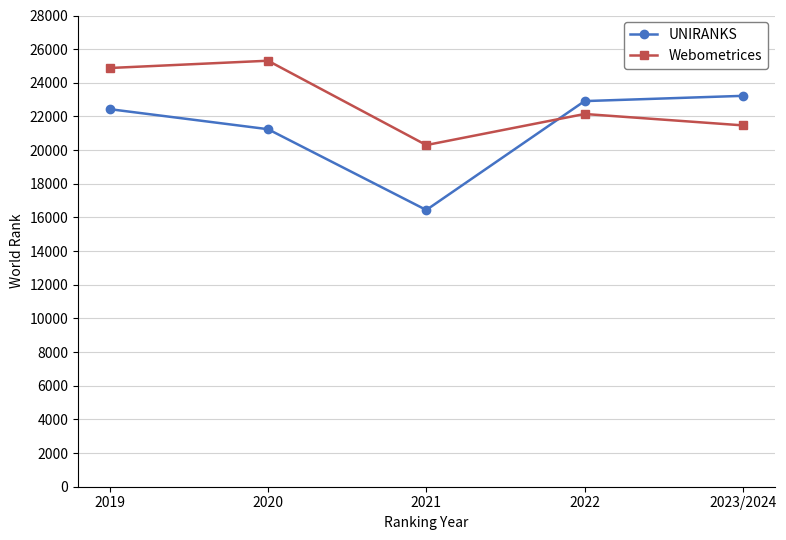

At which label is UNIRANKS closest to 19834?

2020